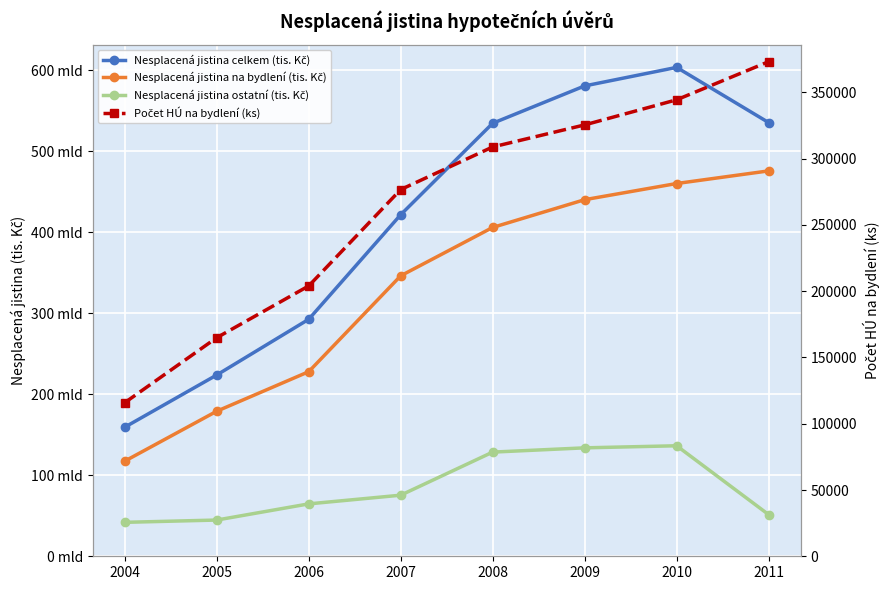

True or false: Nesplacená jistina na bydlení (tis. Kč) and Nesplacená jistina celkem (tis. Kč) cross at least once.

False